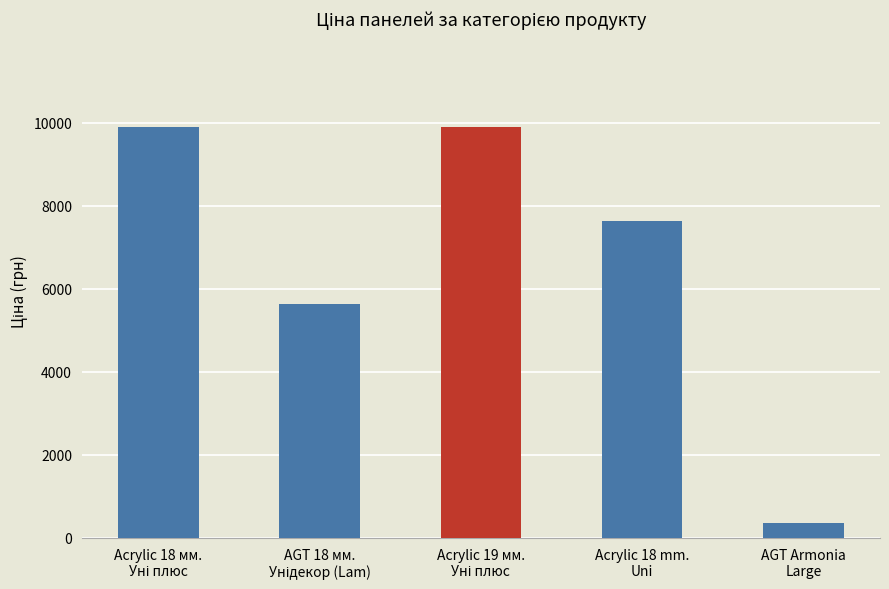

What is the difference between the maximum and minimum values?

9545.7